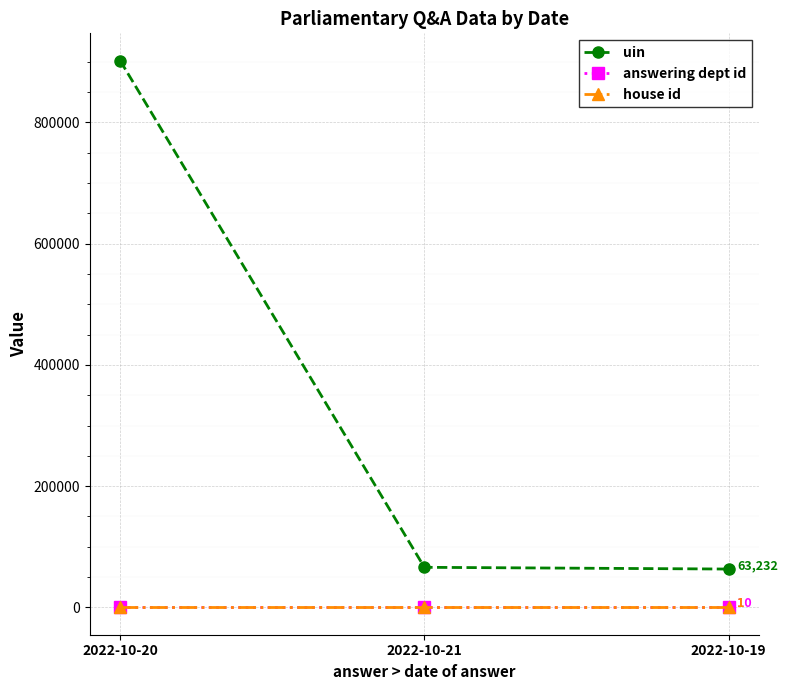

At which label is uin closest to 482490?

2022-10-21